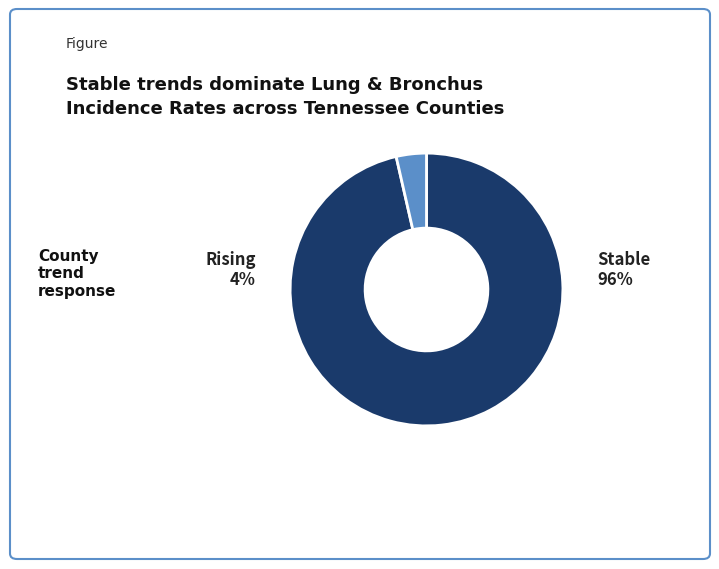

What is the largest slice in the pie chart?

stable